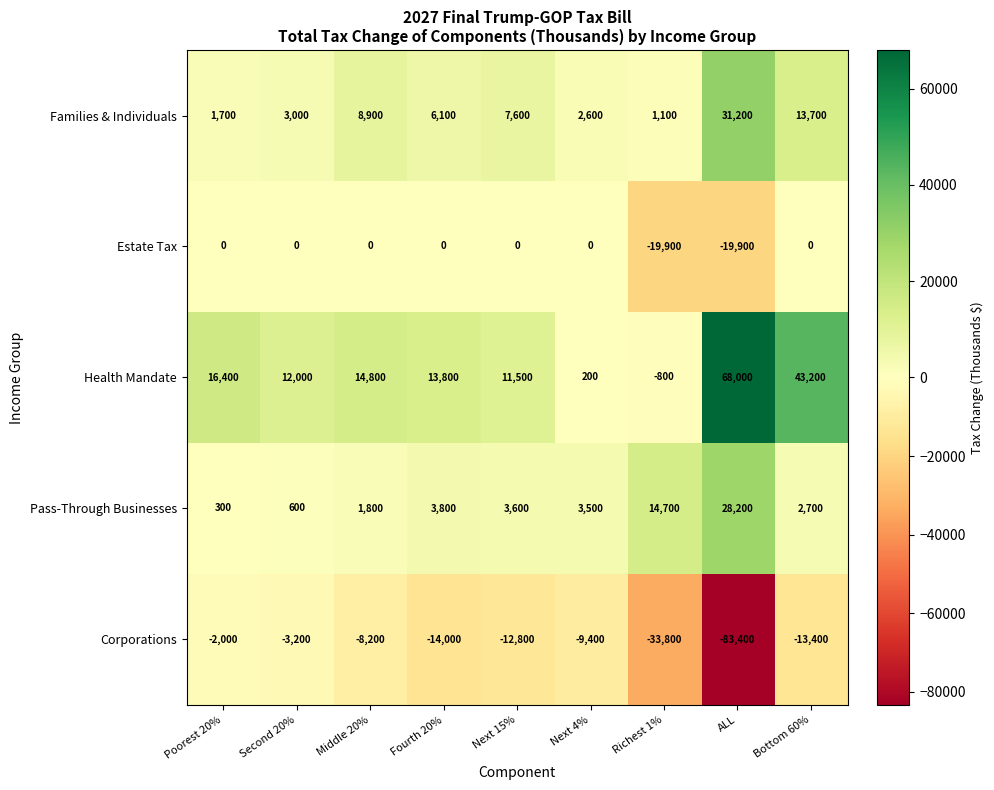

Read the Pass-Through Businesses value at Next 15%.

3600